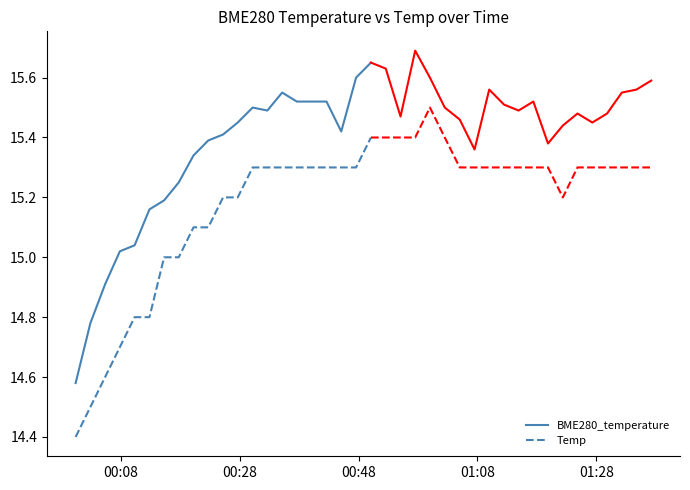

List the series in order of their overall mean, highest first.

BME280_temperature, Temp